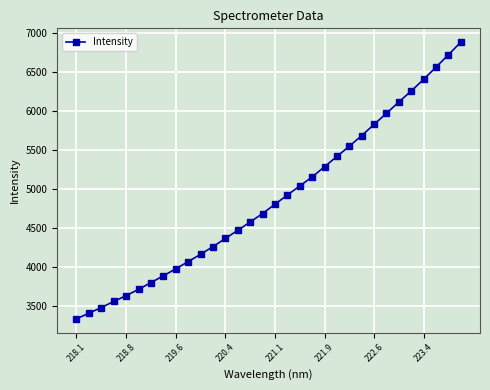

Reading right to left, extract all data points from this chart.

6885.1	6723.9	6565.0	6408.5	6260.5	6119.1	5974.2	5831.7	5688.5	5552.7	5421.9	5289.7	5159.0	5043.5	4927.0	4809.6	4690.5	4581.7	4475.1	4371.7	4266.1	4168.3	4074.4	3982.1	3892.8	3806.2	3719.3	3638.9	3564.2	3486.9	3413.5	3342.8